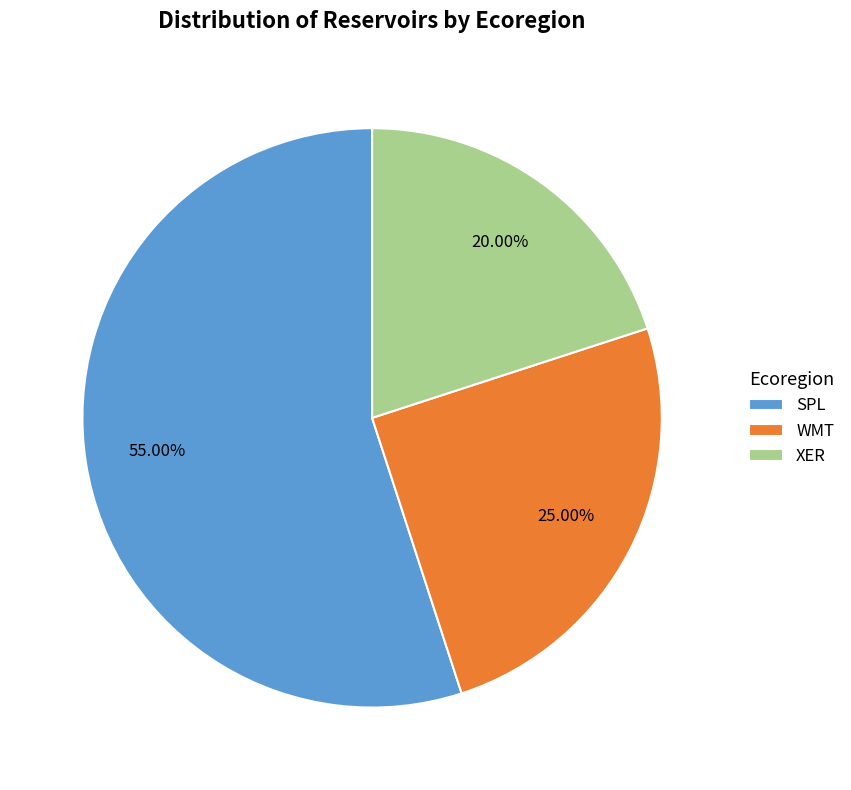

Rank the categories by value from highest to lowest.

SPL, WMT, XER